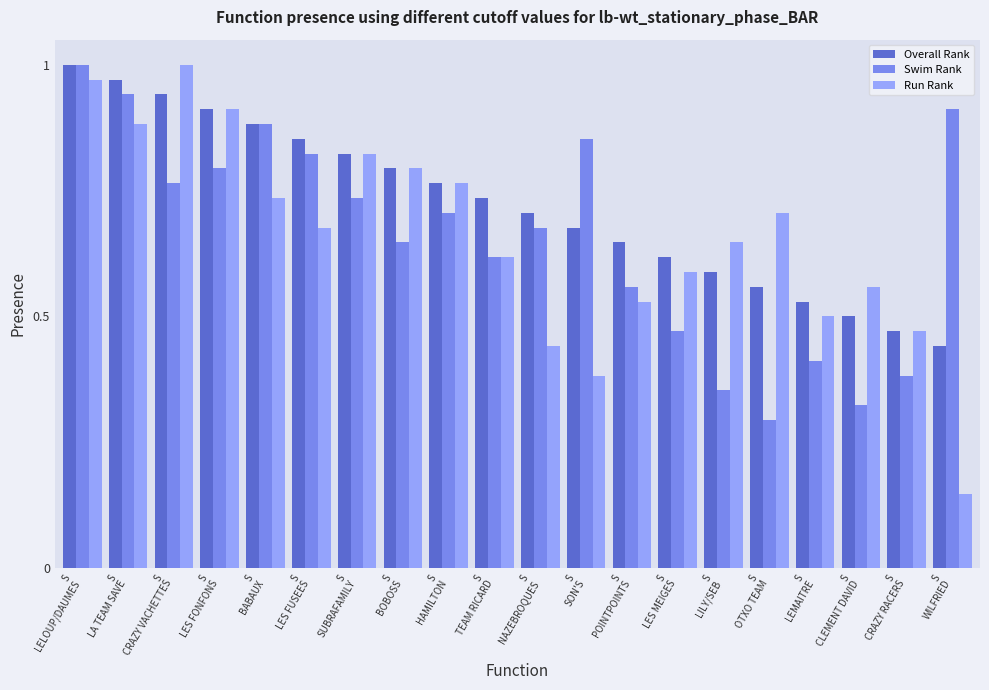

What is the sum of all Swim Rank values?

13.1